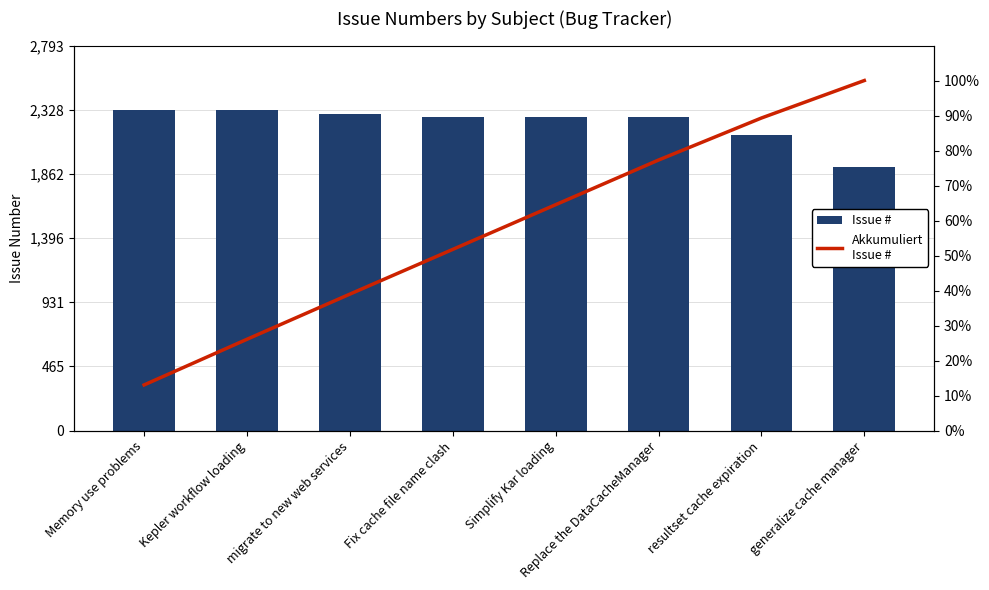

Rank the series by their average value, from highest to lowest.

Issue #, Akkumuliert Issue #